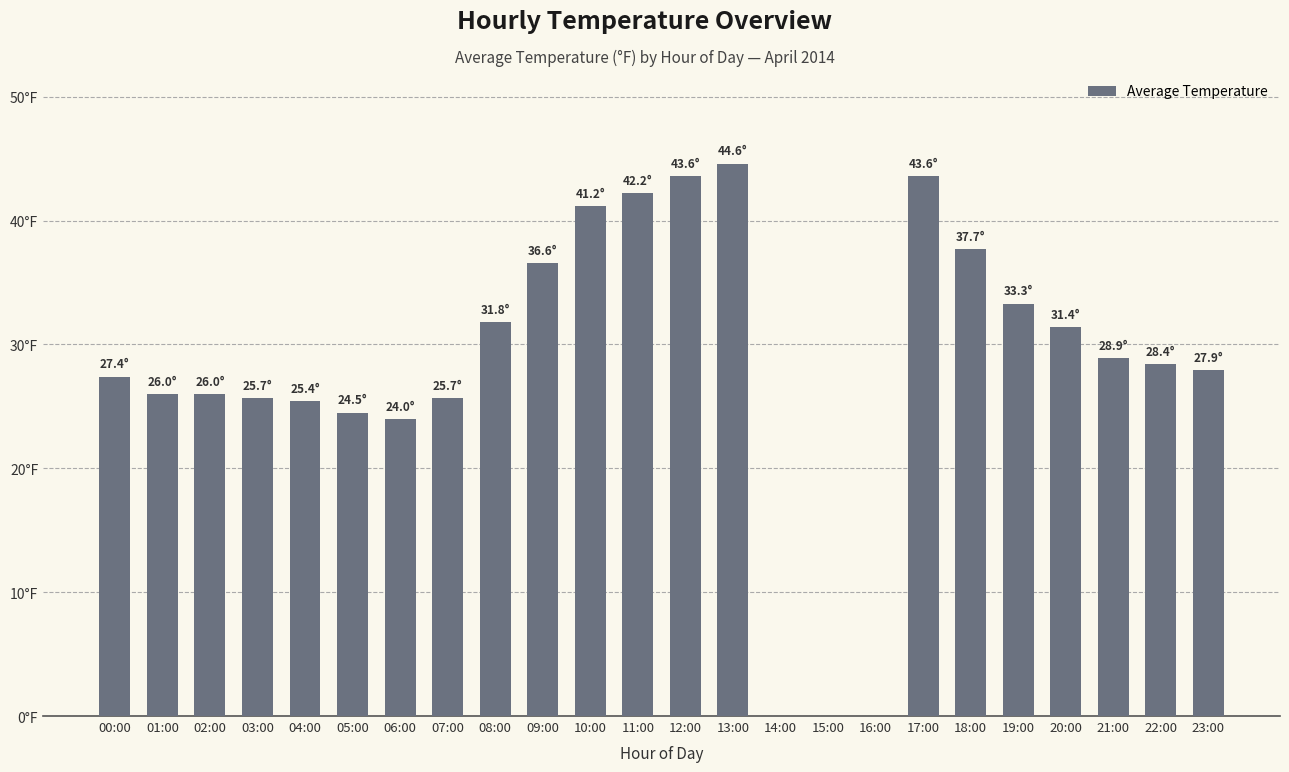

What is the label of the 13th bar from the right?

11:00